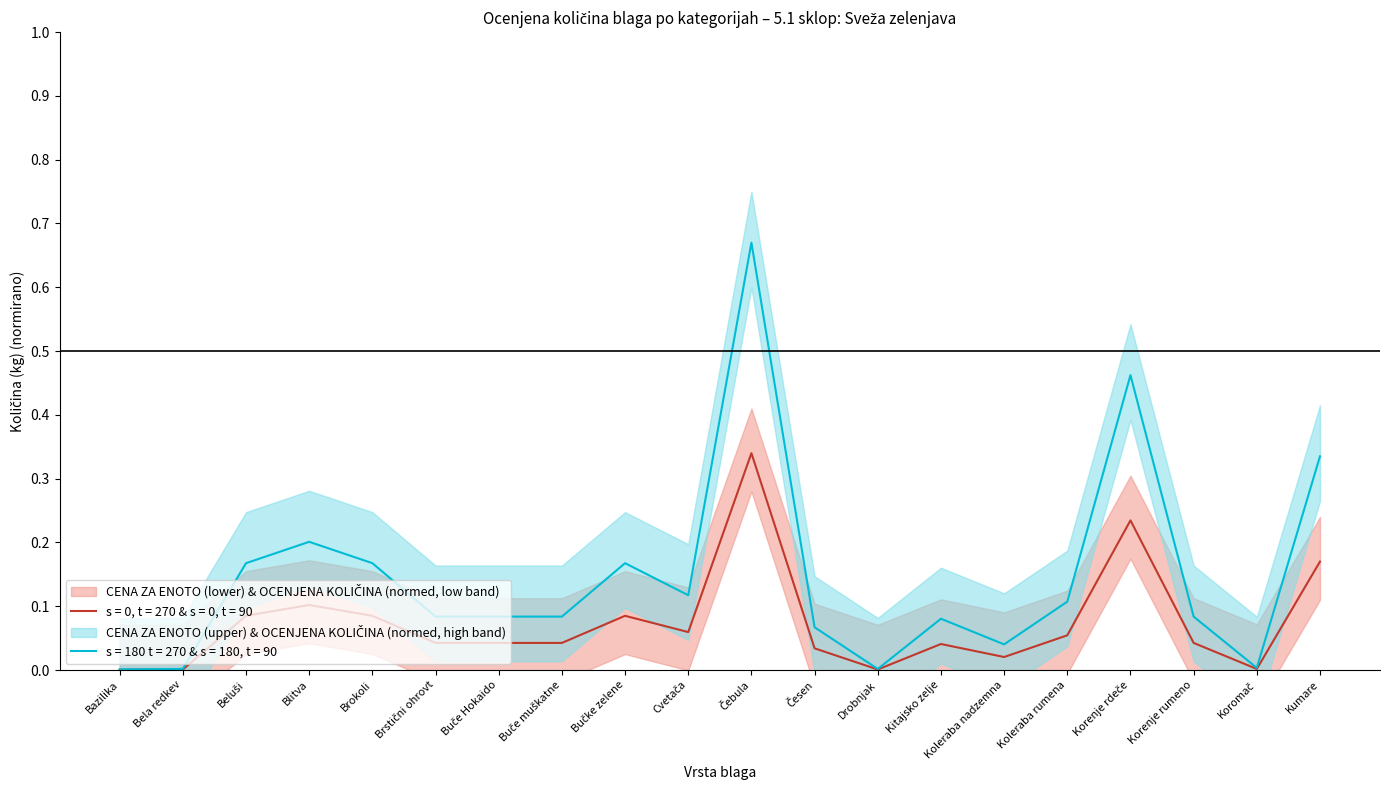

Is the value of OCENJENA KOLIČINA at Bela redkev greater than the value of CENA ZA ENOTO (lower) at Cvetača?

No